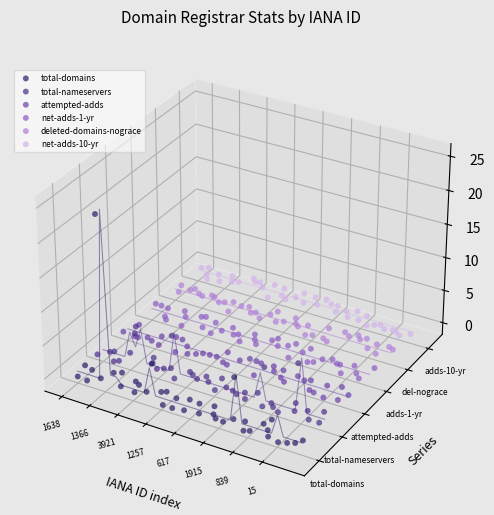

Which series reaches the maximum Y coordinate?

total-domains